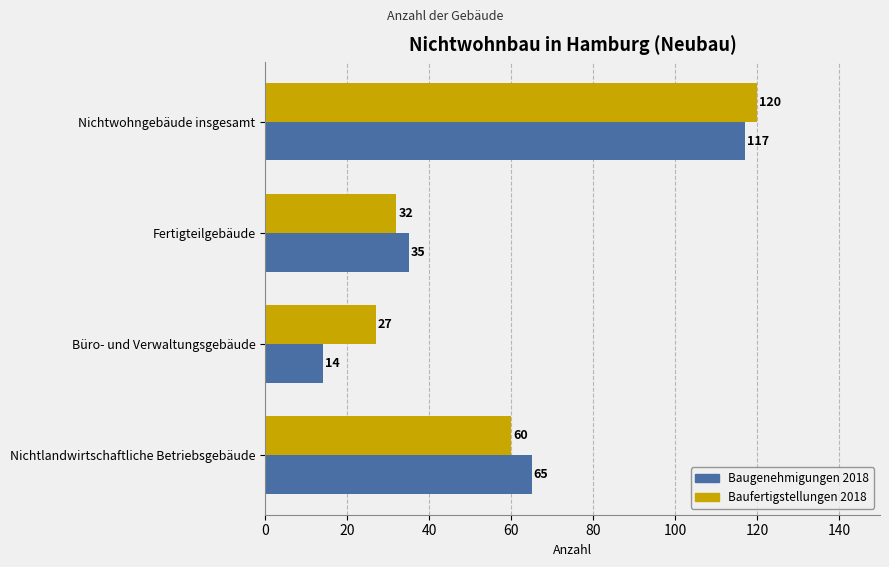

Which series has the largest total across all categories?

Baufertigstellungen 2018